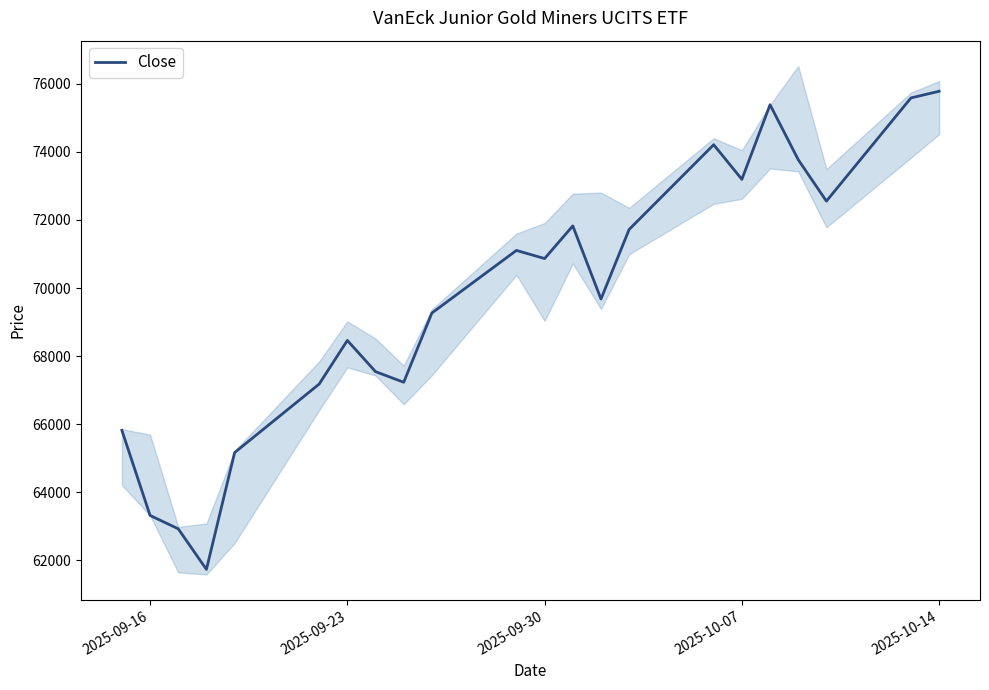

Count the number of data series in this chart.

1